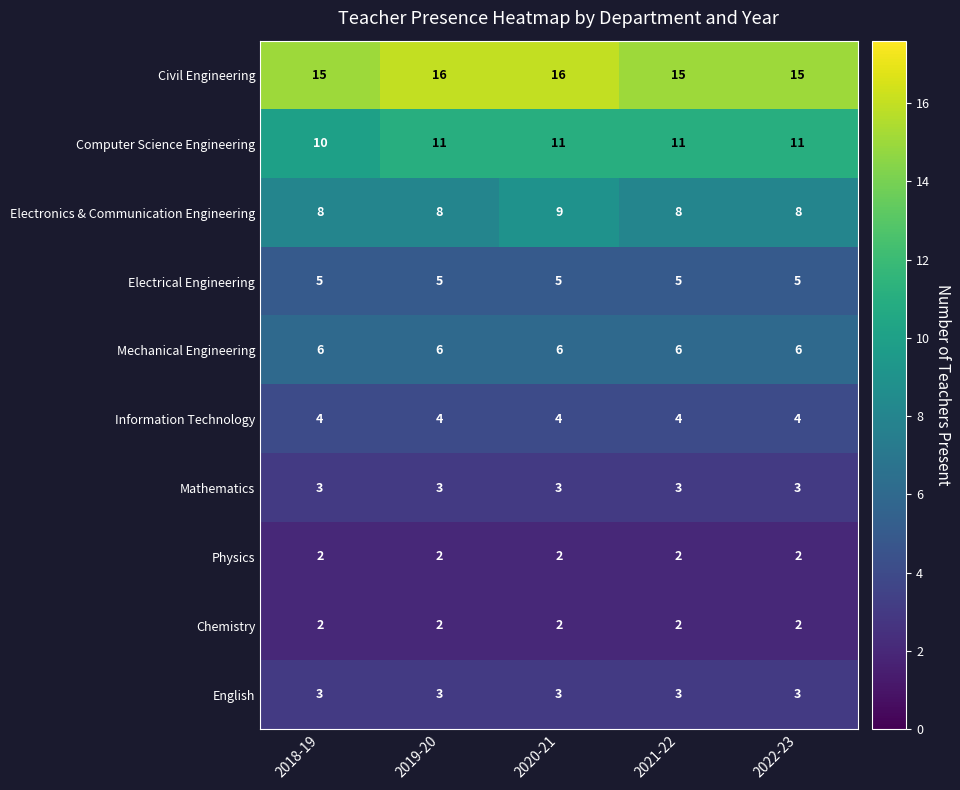

Is it true that Electrical Engineering equals 1 at 2019-20?

False